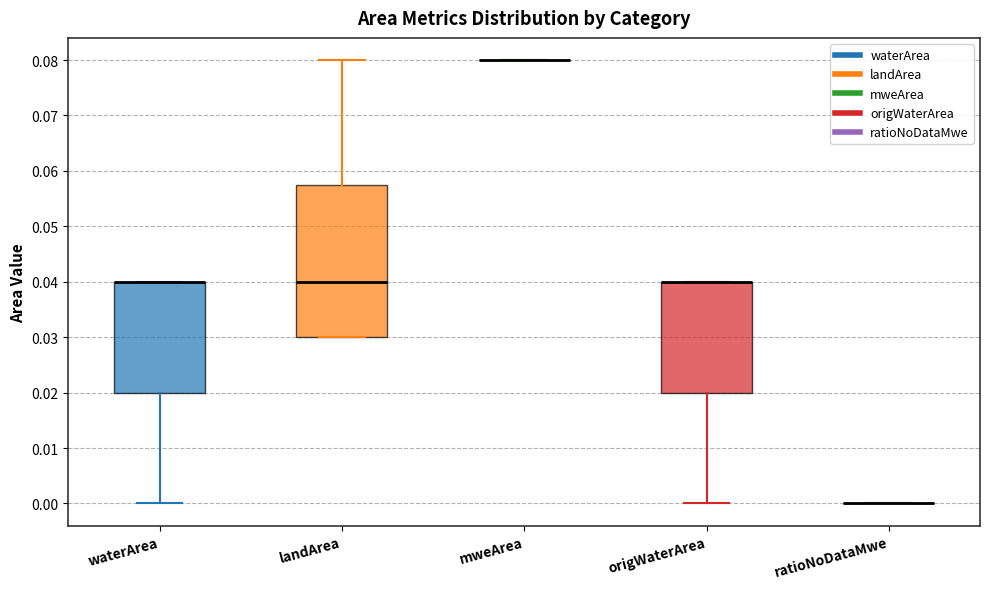

Reading left to right, read every box against the y-axis: the position of its median line, the range the box covers, and the ends of its whiskers. The values are not printed on the chart, so give them approximately, as read against the axis.

waterArea: median 0.040 (drawn on the box's upper edge), box 0.020 to 0.040, whiskers 0.000 to 0.040
landArea: median 0.040, box 0.030 to 0.058, whiskers 0.030 to 0.080
mweArea: box collapsed to a line at 0.080, whiskers 0.080 to 0.080
origWaterArea: median 0.040 (drawn on the box's upper edge), box 0.020 to 0.040, whiskers 0.000 to 0.040
ratioNoDataMwe: box collapsed to a line at 0.000, whiskers 0.000 to 0.000